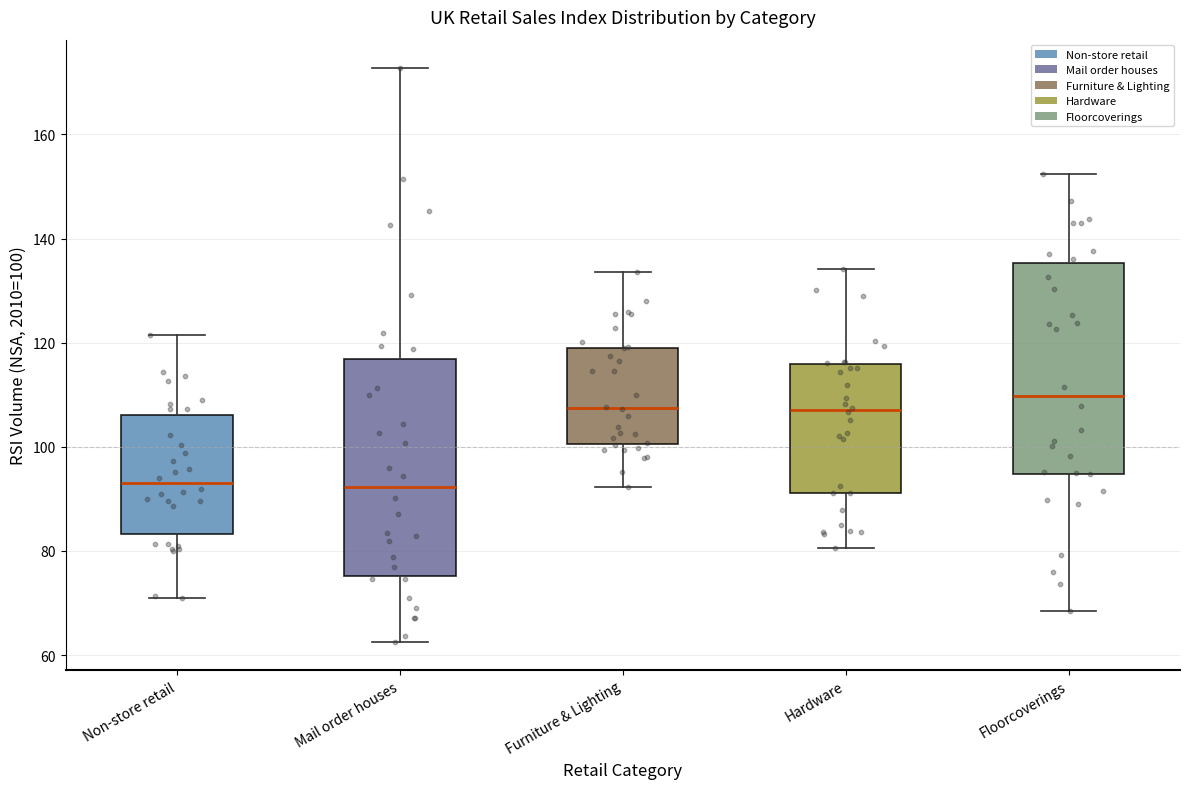

Where is the lower edge of the box for Mail order houses on the y-axis? The values are not printed on the chart, so give them approximately, as read against the axis.

76